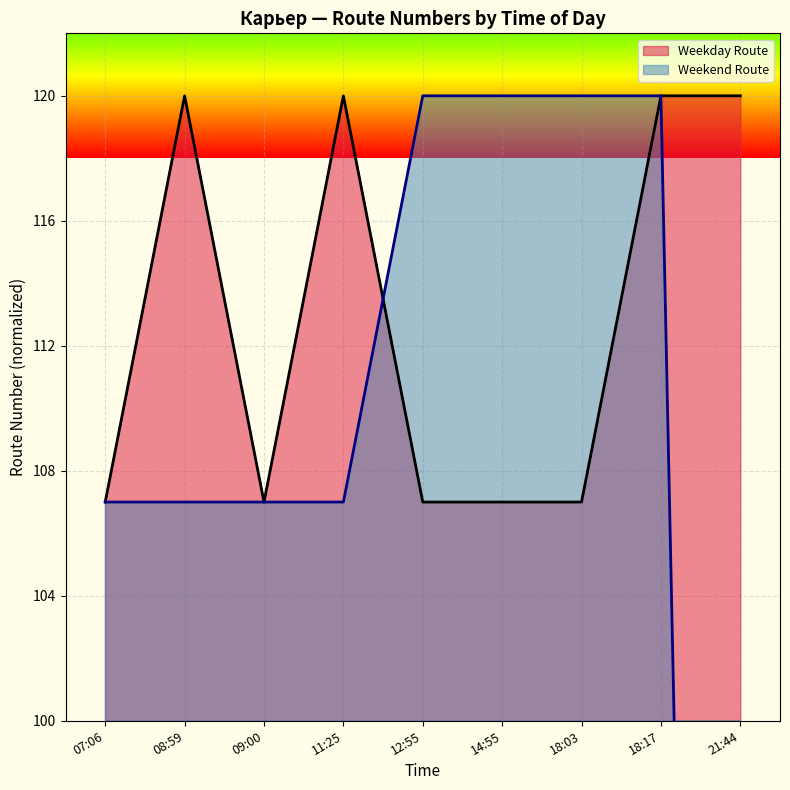

At how many categories does at least one series exceed -196?

9